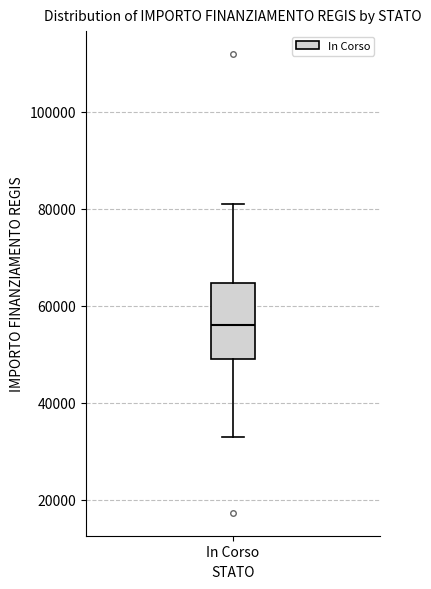

Transcribe this box plot: give where the median line is, the range the box spans, and where the two whiskers end, as read against the y-axis. The values are not printed on the chart, so give them approximately, as read against the axis.

median 56000, box 50000 to 64000, whiskers 32000 to 80000